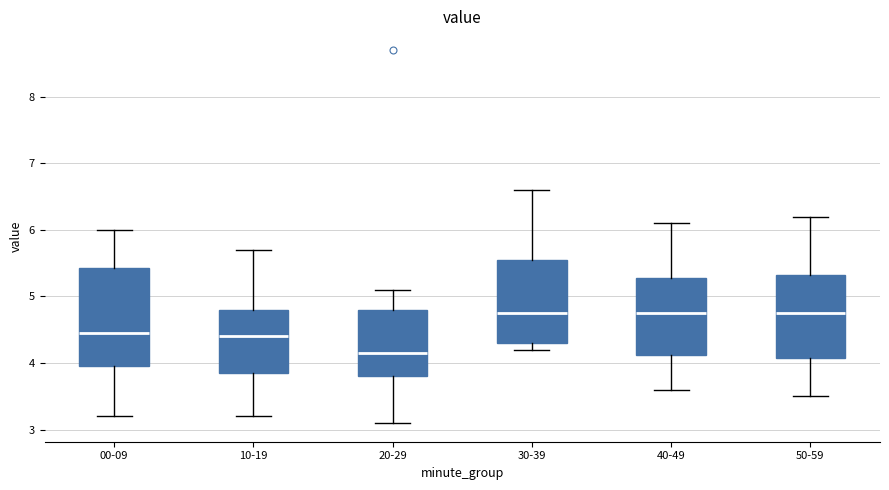

Reading left to right, read every box against the y-axis: the position of its median line, the range the box covers, and the ends of its whiskers. The values are not printed on the chart, so give them approximately, as read against the axis.

00-09: median 4.5, box 4.0 to 5.4, whiskers 3.2 to 6.0
10-19: median 4.4, box 3.9 to 4.8, whiskers 3.2 to 5.7
20-29: median 4.2, box 3.8 to 4.8, whiskers 3.1 to 5.1
30-39: median 4.8, box 4.3 to 5.6, whiskers 4.2 to 6.6
40-49: median 4.8, box 4.1 to 5.3, whiskers 3.6 to 6.1
50-59: median 4.8, box 4.1 to 5.3, whiskers 3.5 to 6.2